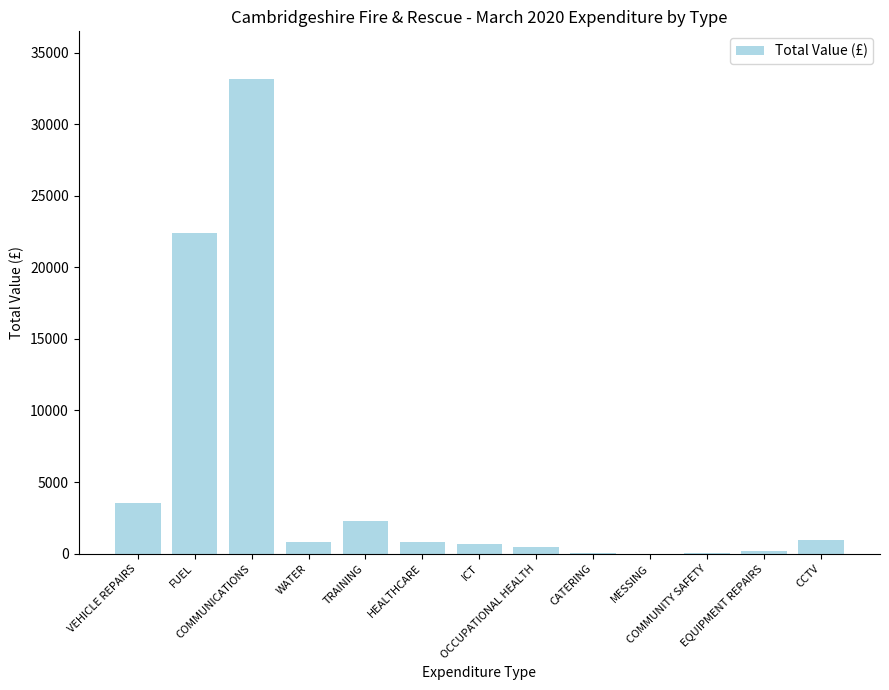

Are the bars grouped side by side (vs. stacked)?

No